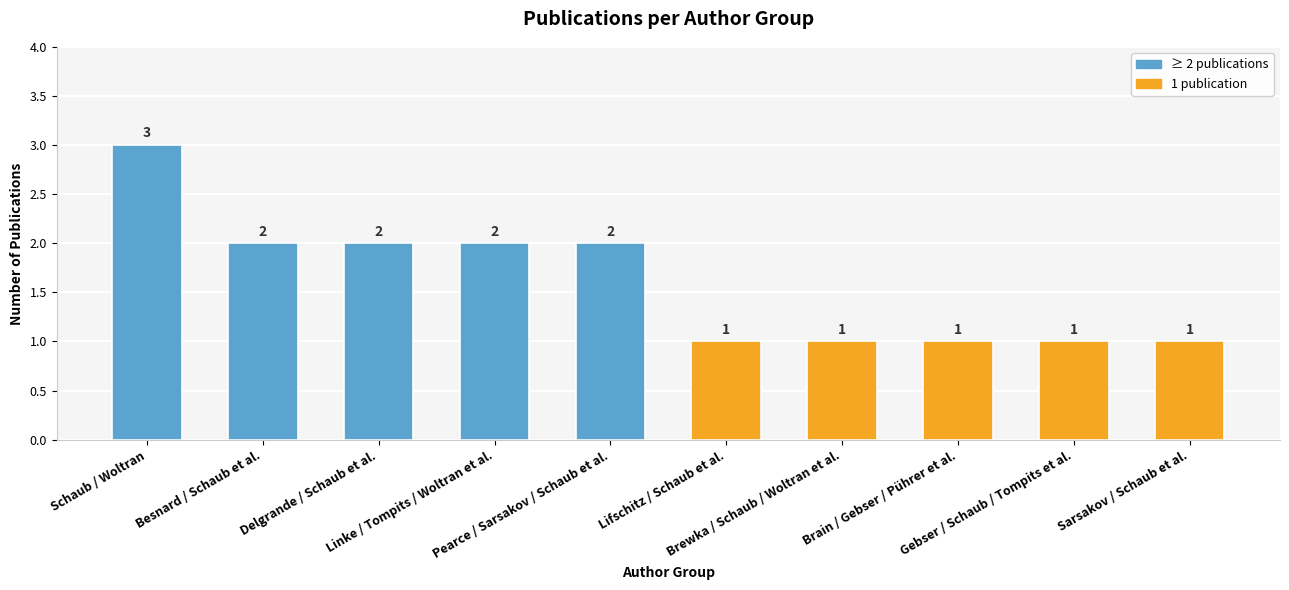

What is the label of the 10th bar from the left?

Sarsakov / Schaub et al.